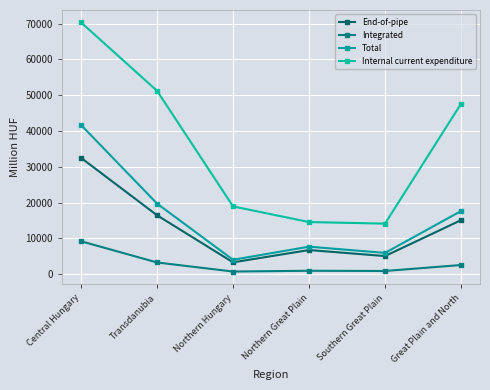

What is the sum of the Internal current expenditure values at Northern Great Plain and Central Hungary?

84848